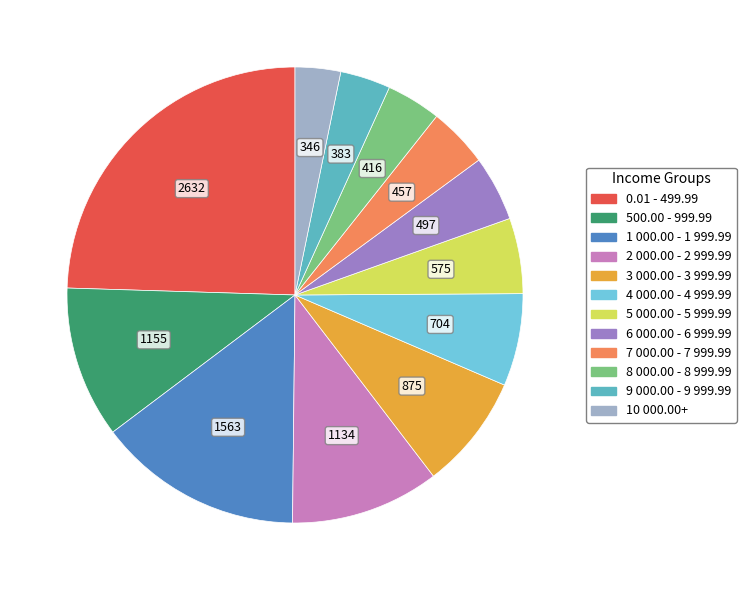

Which has a higher value, 9 000.00 - 9 999.99 or 5 000.00 - 5 999.99?

5 000.00 - 5 999.99